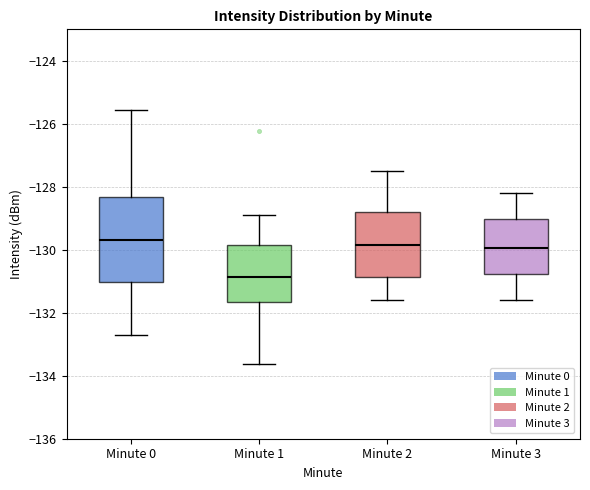

Which box is the tallest, from its lower edge to its upper edge?

Minute 0